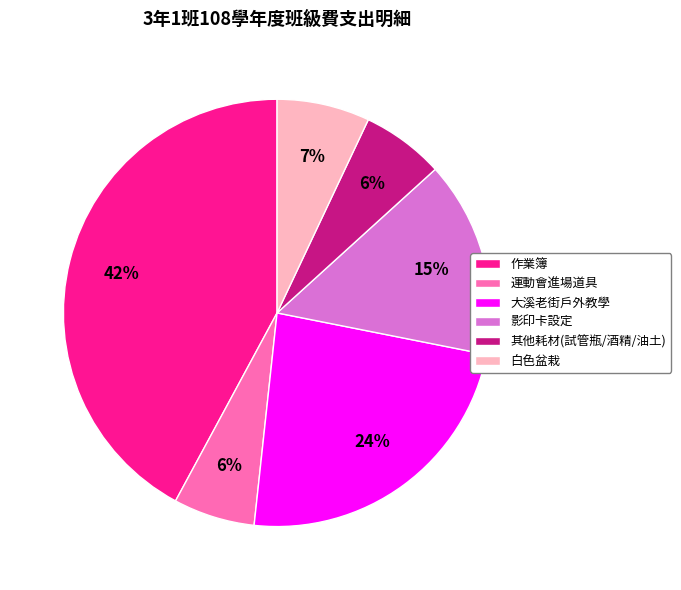

The 運動會進場道具 slice represents 1% of the pie. True or false?

False